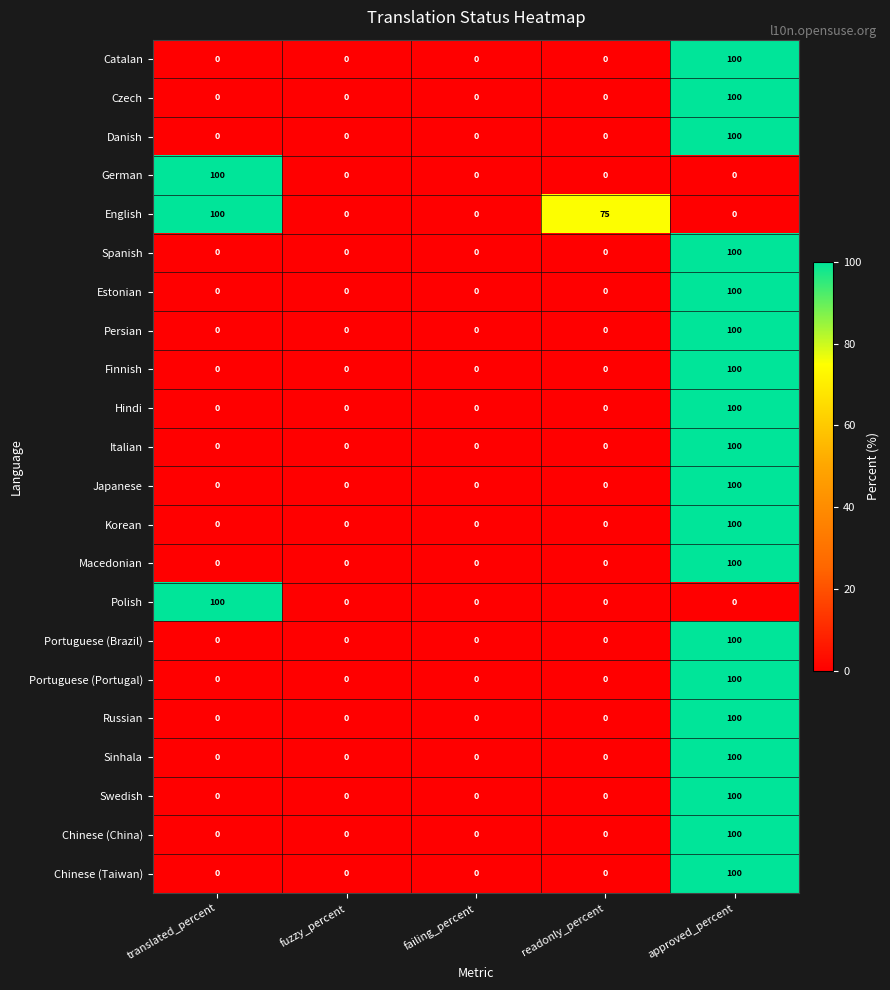

What is the difference between the maximum and second lowest values in the Sinhala series?

100